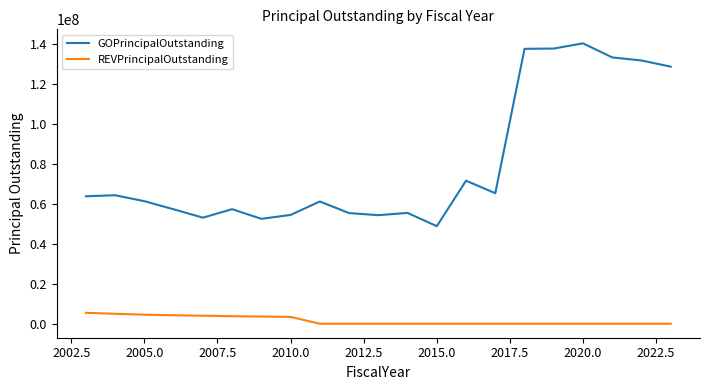

True or false: GOPrincipalOutstanding and REVPrincipalOutstanding cross at least once.

False